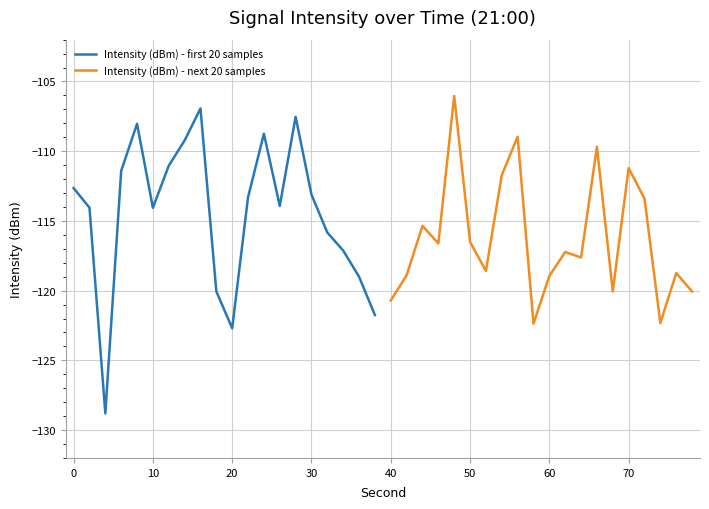

Reading left to right, list all the values displayed in this chart.

Intensity (dBm) - first 20 samples: -112.6	-114.0	-128.8	-111.4	-108.0	-114.1	-111.0	-109.2	-106.9	-120.1	-122.7	-113.3	-108.7	-113.9	-107.5	-113.1	-115.8	-117.1	-119.0	-121.8
Intensity (dBm) - next 20 samples: -120.7	-118.9	-115.4	-116.6	-106.0	-116.5	-118.6	-111.7	-109.0	-122.4	-118.9	-117.2	-117.6	-109.7	-120.1	-111.2	-113.4	-122.3	-118.7	-120.1